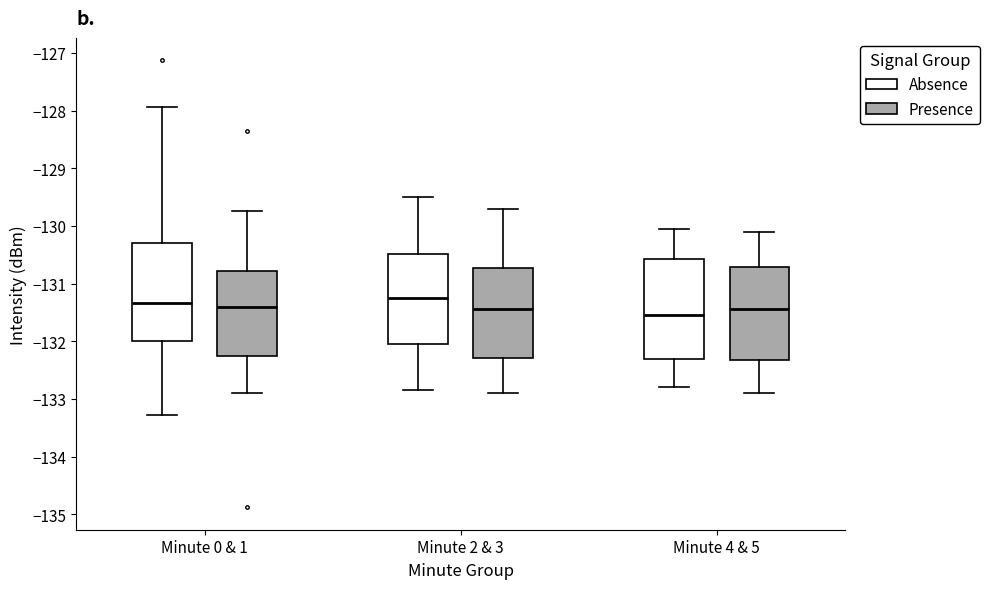

Which box's median line is the lowest?

Minute 4 & 5 (Absence)